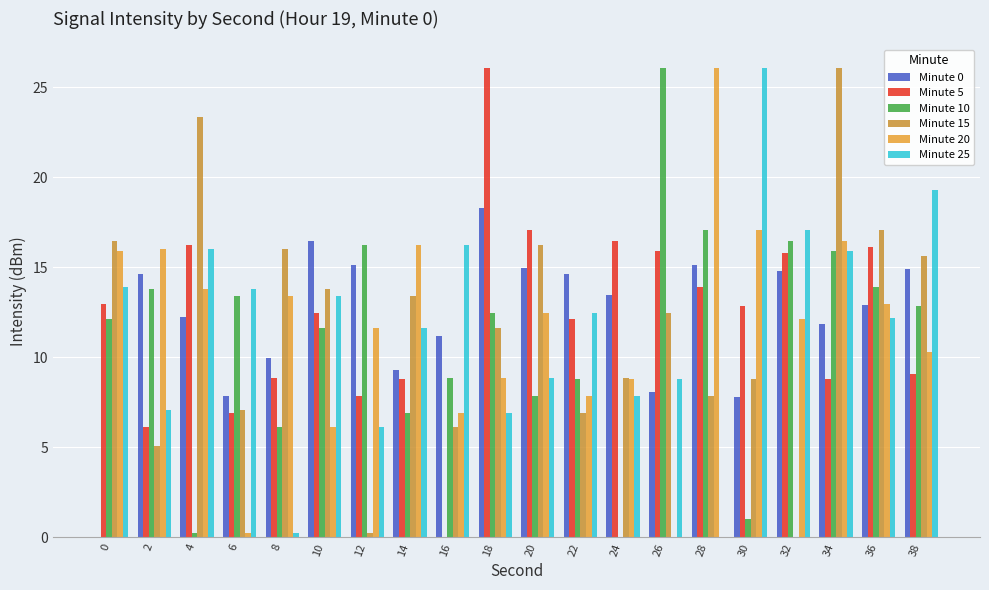

What is the average value of the Minute 0 series?

12.2